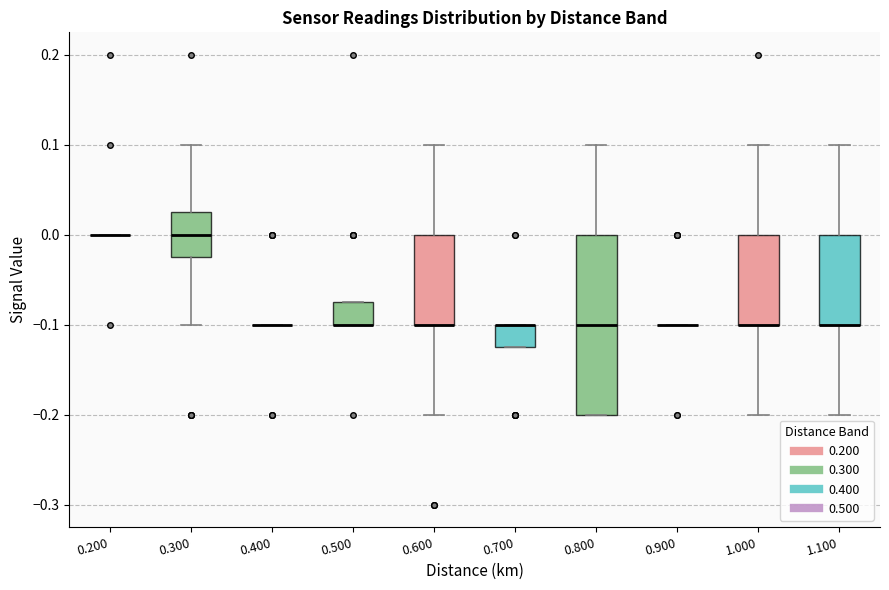

Reading left to right, transcribe this box plot: for each box, give where its median line is, the range the box spans, and where its two whiskers end, as read against the y-axis. The values are not printed on the chart, so give them approximately, as read against the axis.

0.200: box collapsed to a line at 0.00, whiskers 0.00 to 0.00
0.300: median 0.00, box -0.02 to 0.03, whiskers -0.10 to 0.10
0.400: box collapsed to a line at -0.10, whiskers -0.10 to -0.10
0.500: median -0.10 (drawn on the box's lower edge), box -0.10 to -0.07, whiskers -0.10 to -0.07
0.600: median -0.10 (drawn on the box's lower edge), box -0.10 to 0.00, whiskers -0.20 to 0.10
0.700: median -0.10 (drawn on the box's upper edge), box -0.12 to -0.10, whiskers -0.12 to -0.10
0.800: median -0.10, box -0.20 to 0.00, whiskers -0.20 to 0.10
0.900: box collapsed to a line at -0.10, whiskers -0.10 to -0.10
1.000: median -0.10 (drawn on the box's lower edge), box -0.10 to 0.00, whiskers -0.20 to 0.10
1.100: median -0.10 (drawn on the box's lower edge), box -0.10 to 0.00, whiskers -0.20 to 0.10